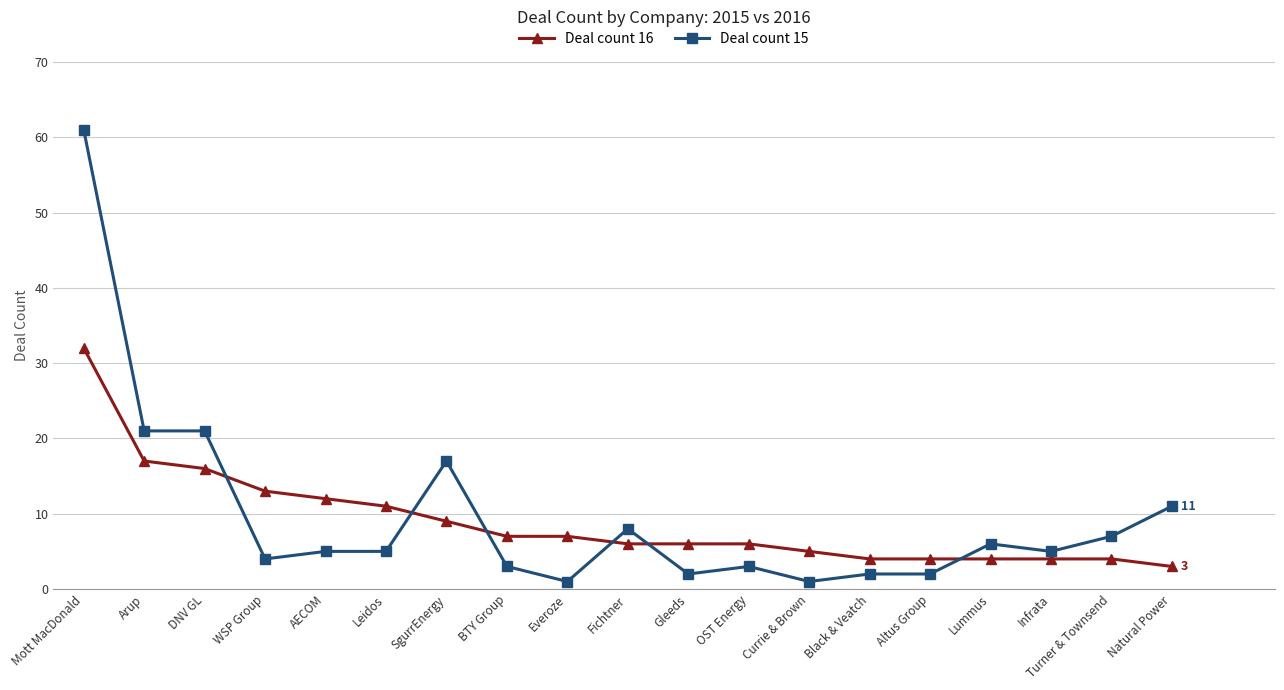

The value of Deal count 16 at Lummus is 4. True or false?

True